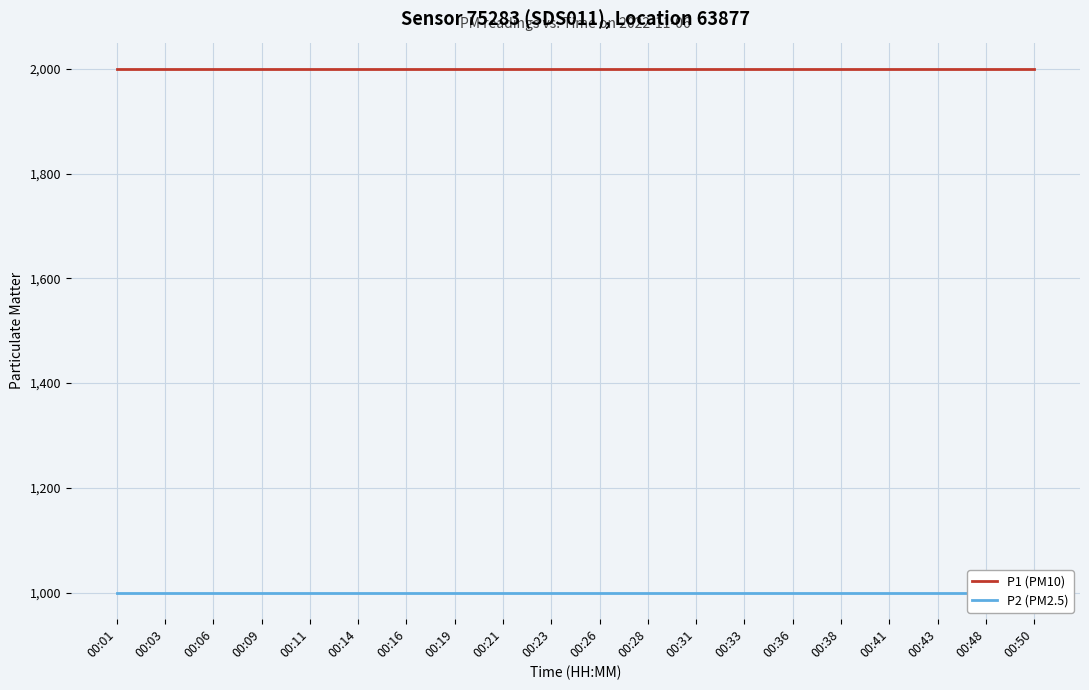

True or false: P1 (PM10) and P2 (PM2.5) intersect in this chart.

False